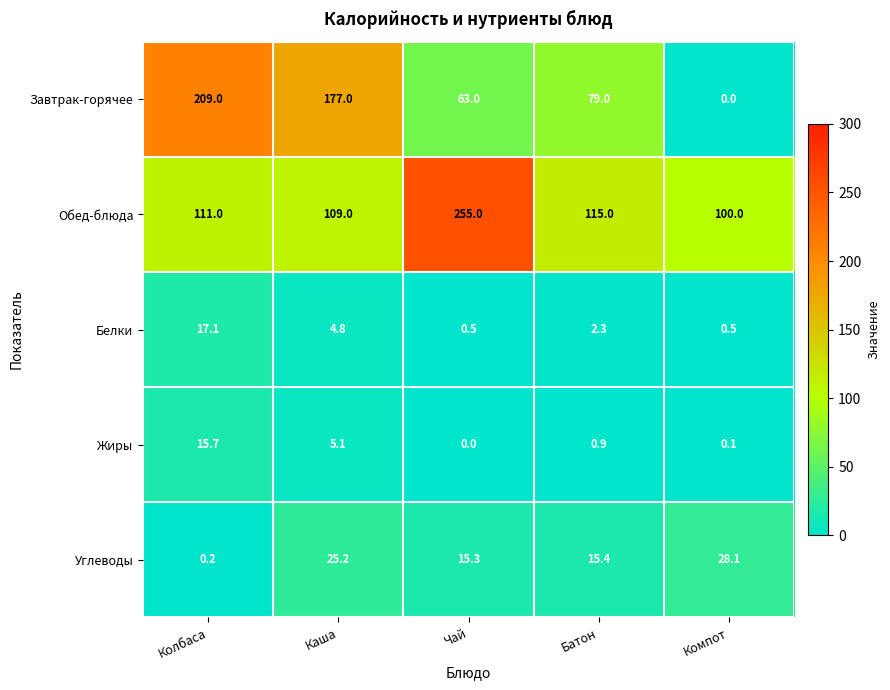

Reading left to right, what are all the values shown in this chart?

Завтрак-горячее: 209.0	177.0	63.0	79.0	0.0
Обед-блюда: 111.0	109.0	255.0	115.0	100.0
Белки: 17.1	4.8	0.5	2.3	0.5
Жиры: 15.7	5.1	0.0	0.9	0.1
Углеводы: 0.2	25.2	15.3	15.4	28.1